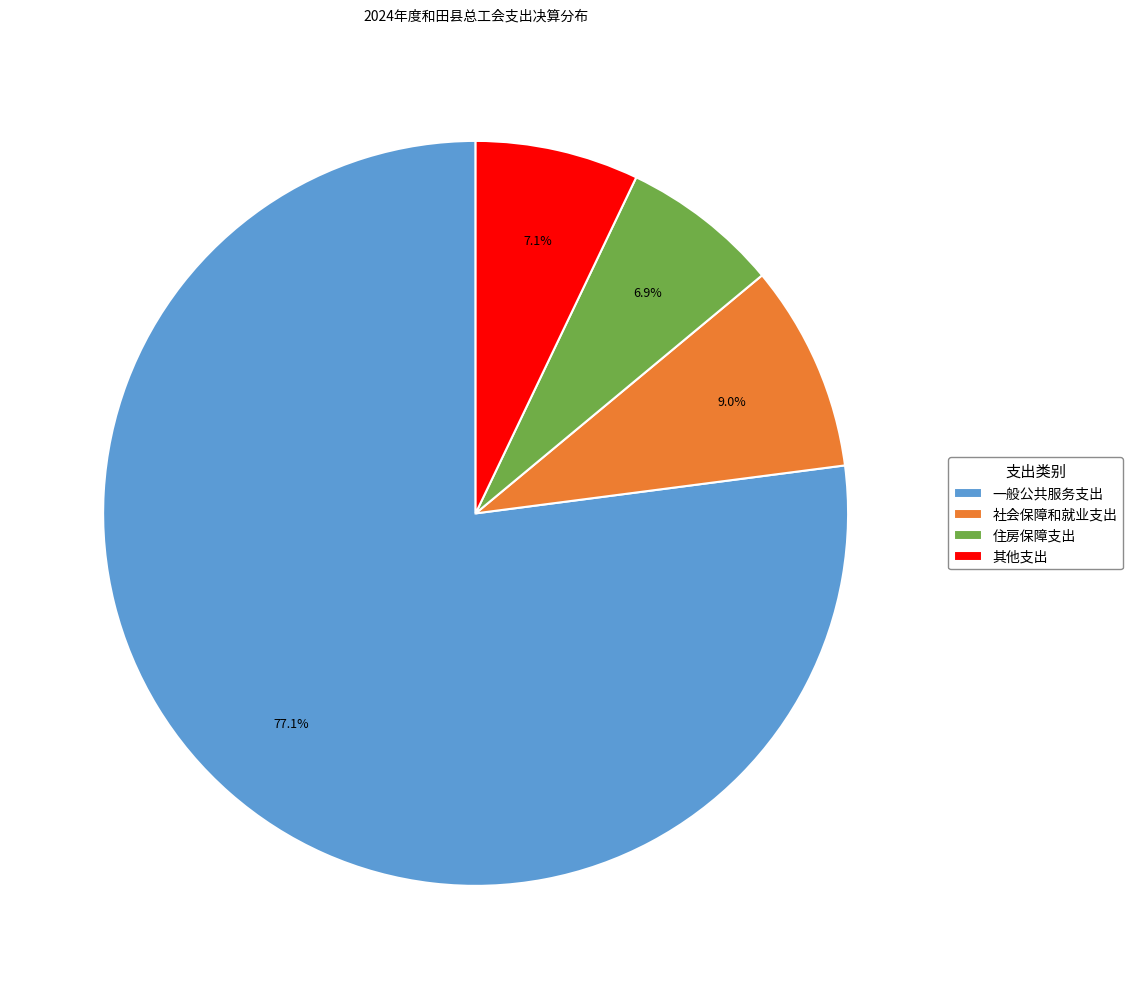

What percentage is the 住房保障支出 slice, to the nearest percent?

7%